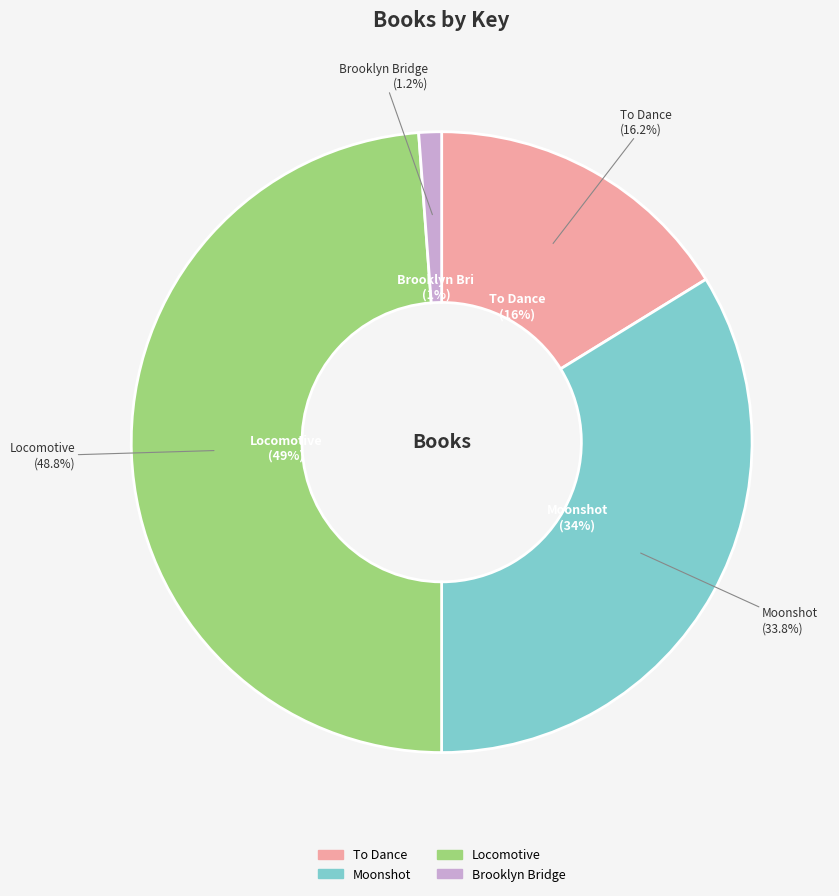

How much of the chart is everything except Moonshot?

66.2%